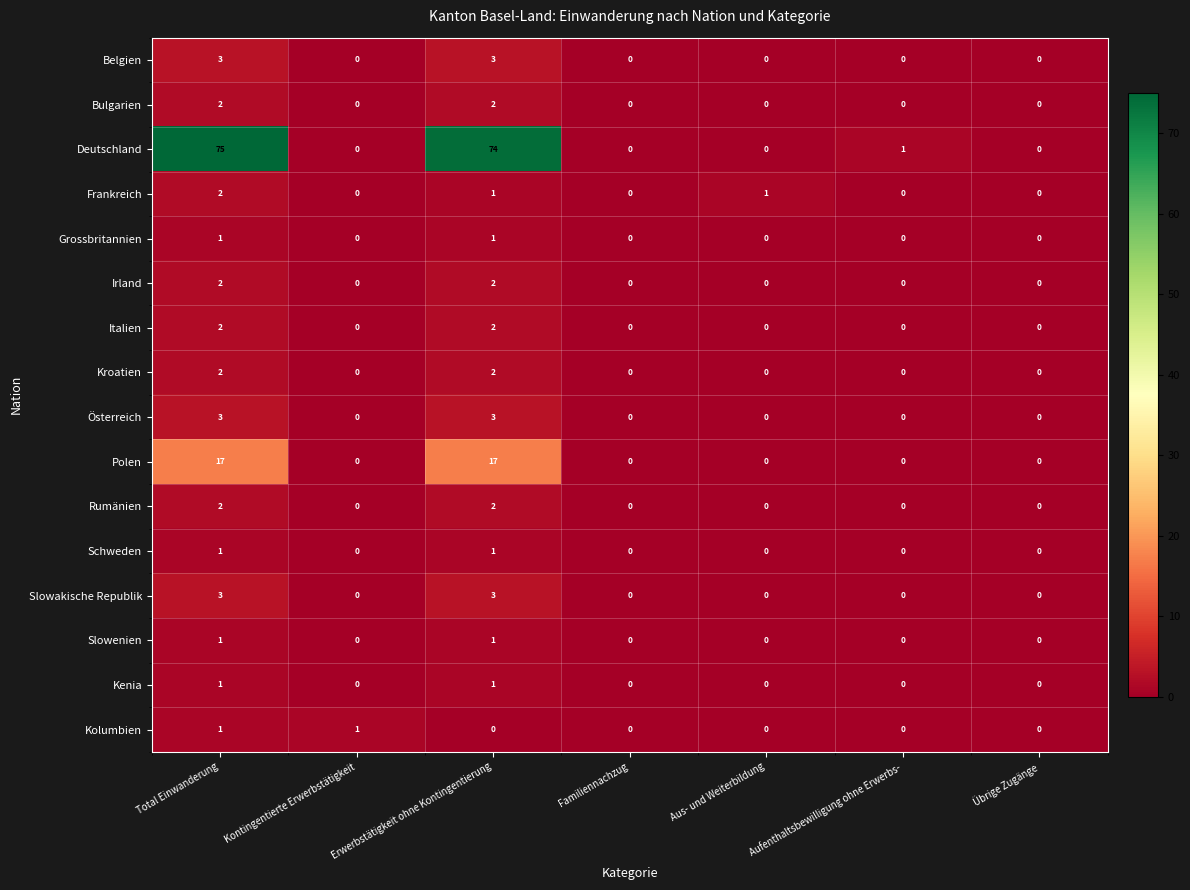

Which series has the widest spread of values?

Deutschland